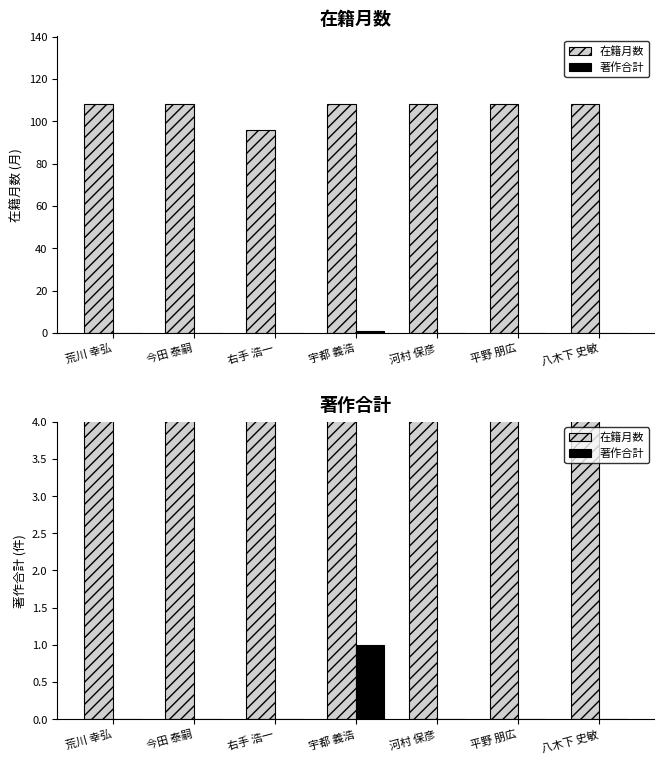

The 著作合計 series shows 0 at 荒川 幸弘. True or false?

True